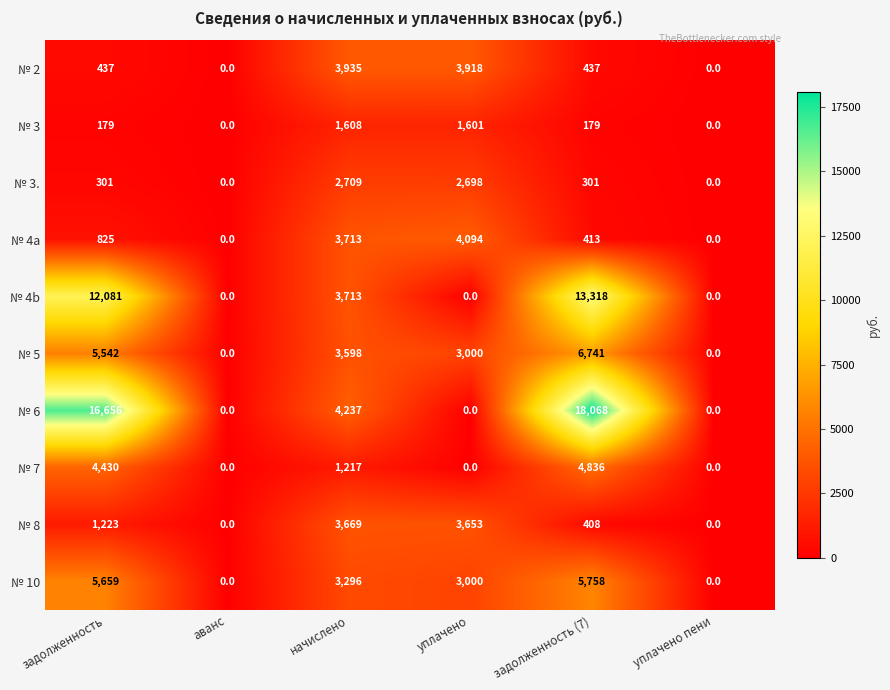

The № 4a series shows 3713 at начислено. True or false?

True